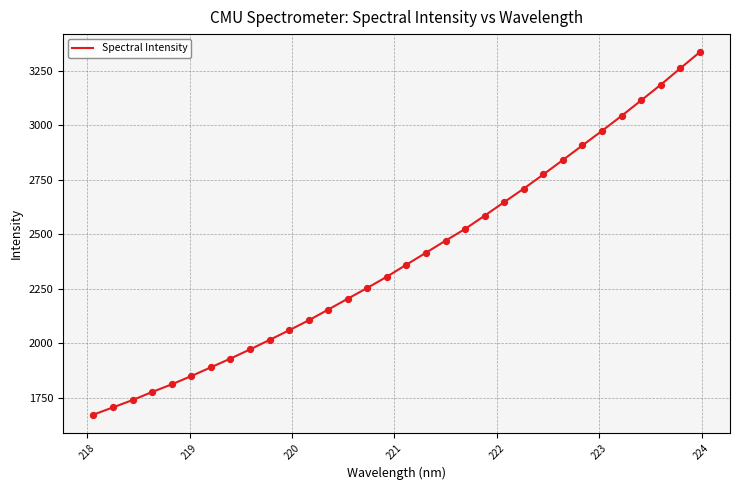

What is the minimum value shown in the chart?

1672.7